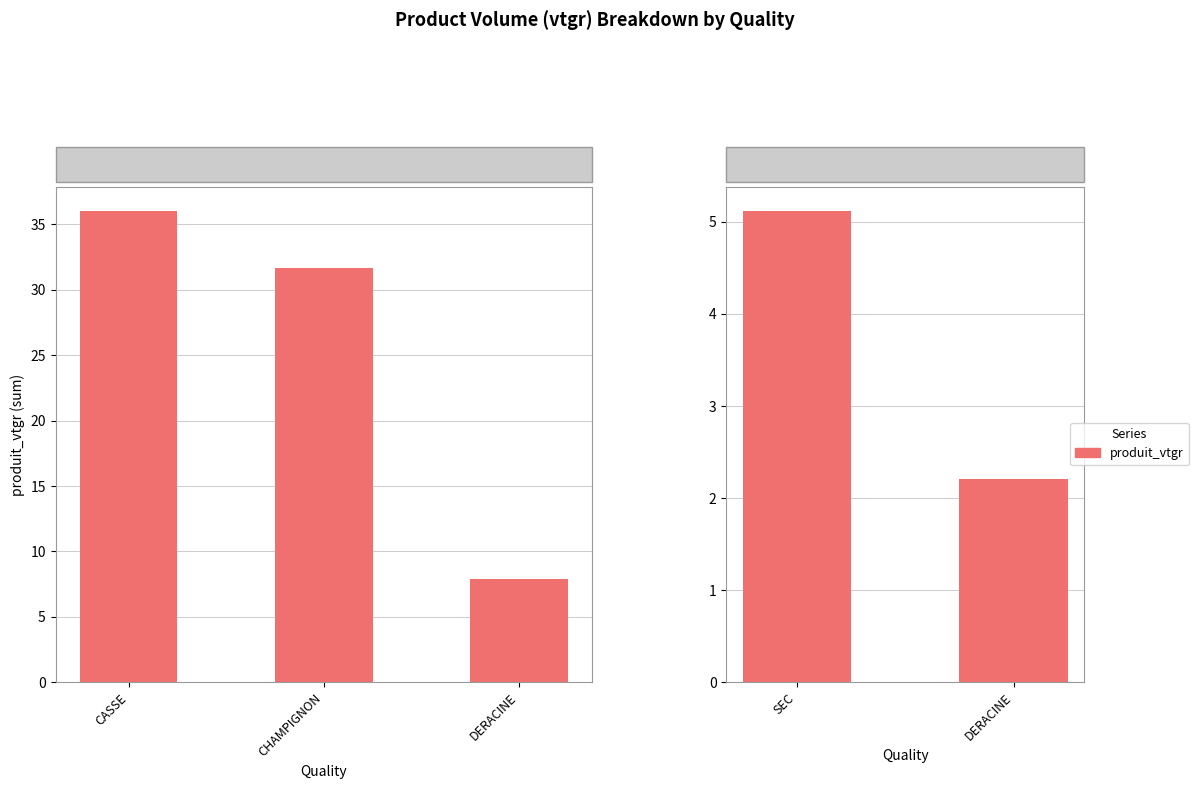

Does the chart contain stacked bars?

No